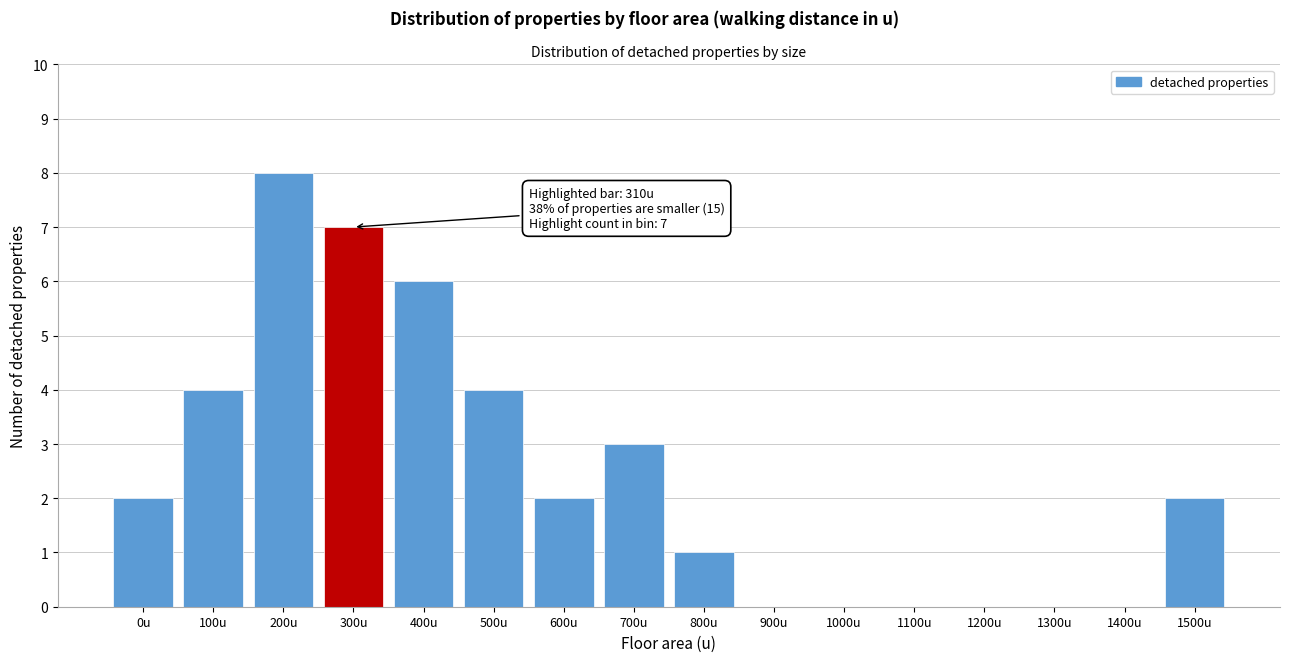

Reading left to right, what are all the values shown in this chart?

0u=2	100u=4	200u=8	300u=7	400u=6	500u=4	600u=2	700u=3	800u=1	900u=0	1000u=0	1100u=0	1200u=0	1300u=0	1400u=0	1500u=2